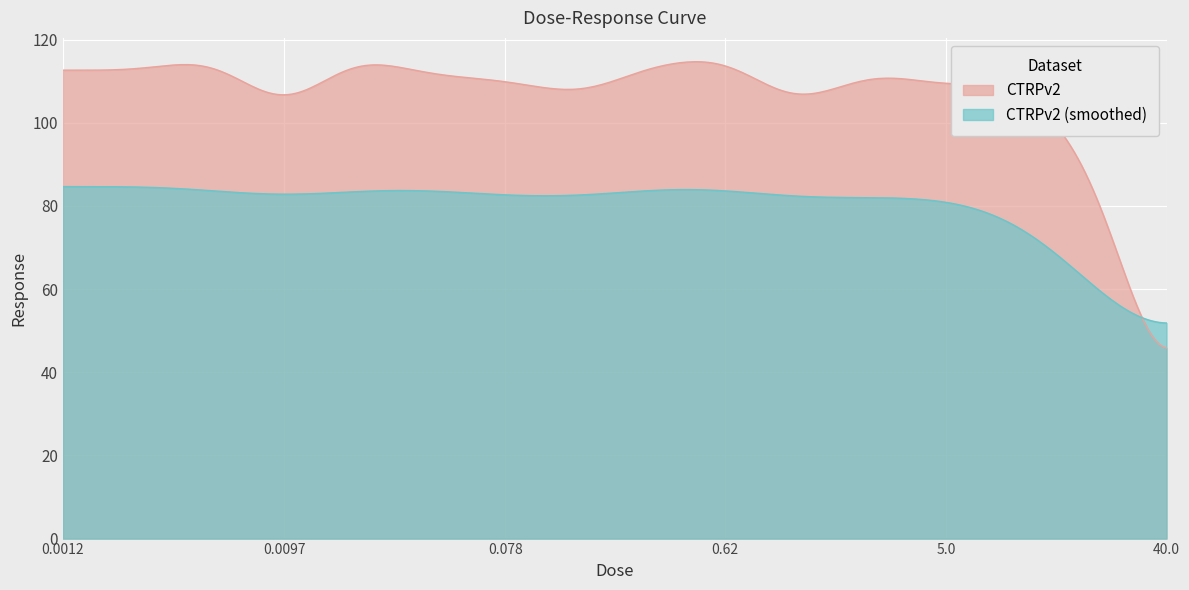

At which category does the chart reach its minimum across all series?

40.0